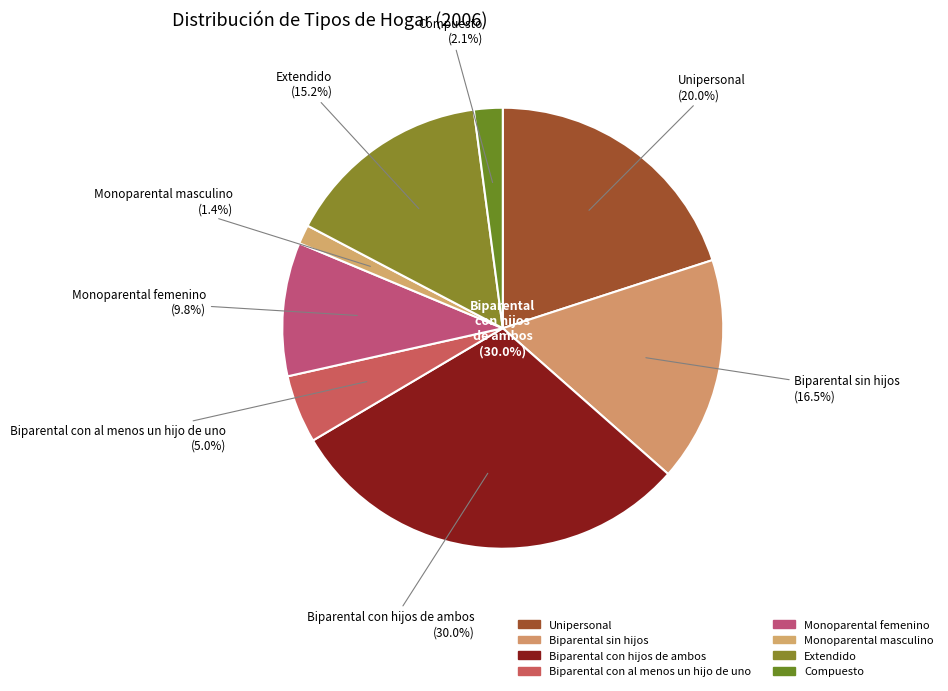

To the nearest percent, what is the average slice percentage?

12%